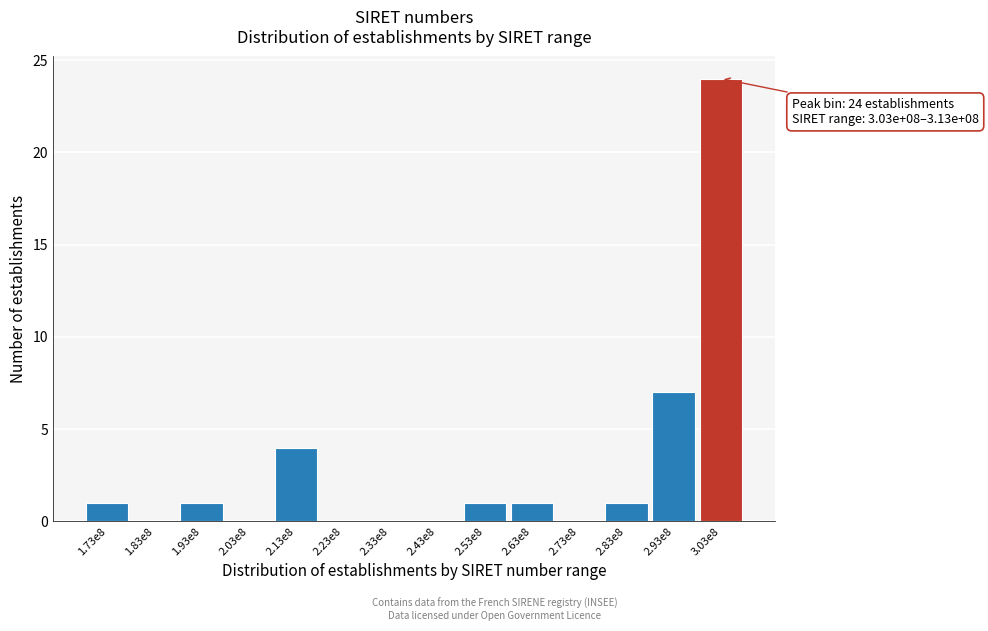

Reading left to right, extract all data points from this chart.

1.73e8=1	1.83e8=0	1.93e8=1	2.03e8=0	2.13e8=4	2.23e8=0	2.33e8=0	2.43e8=0	2.53e8=1	2.63e8=1	2.73e8=0	2.83e8=1	2.93e8=7	3.03e8=24